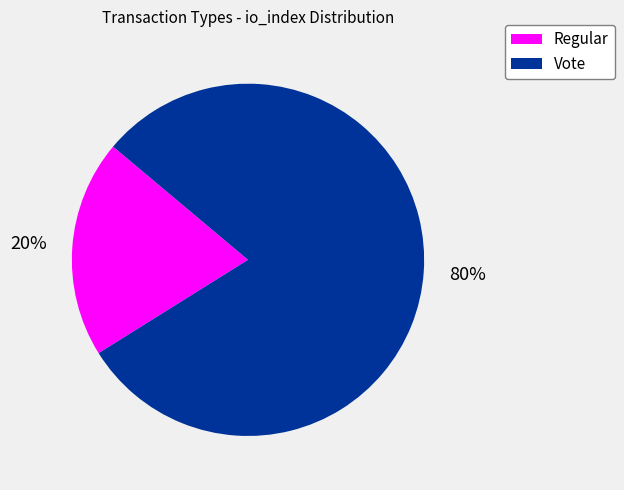

To the nearest percent, what is the average slice percentage?

50%